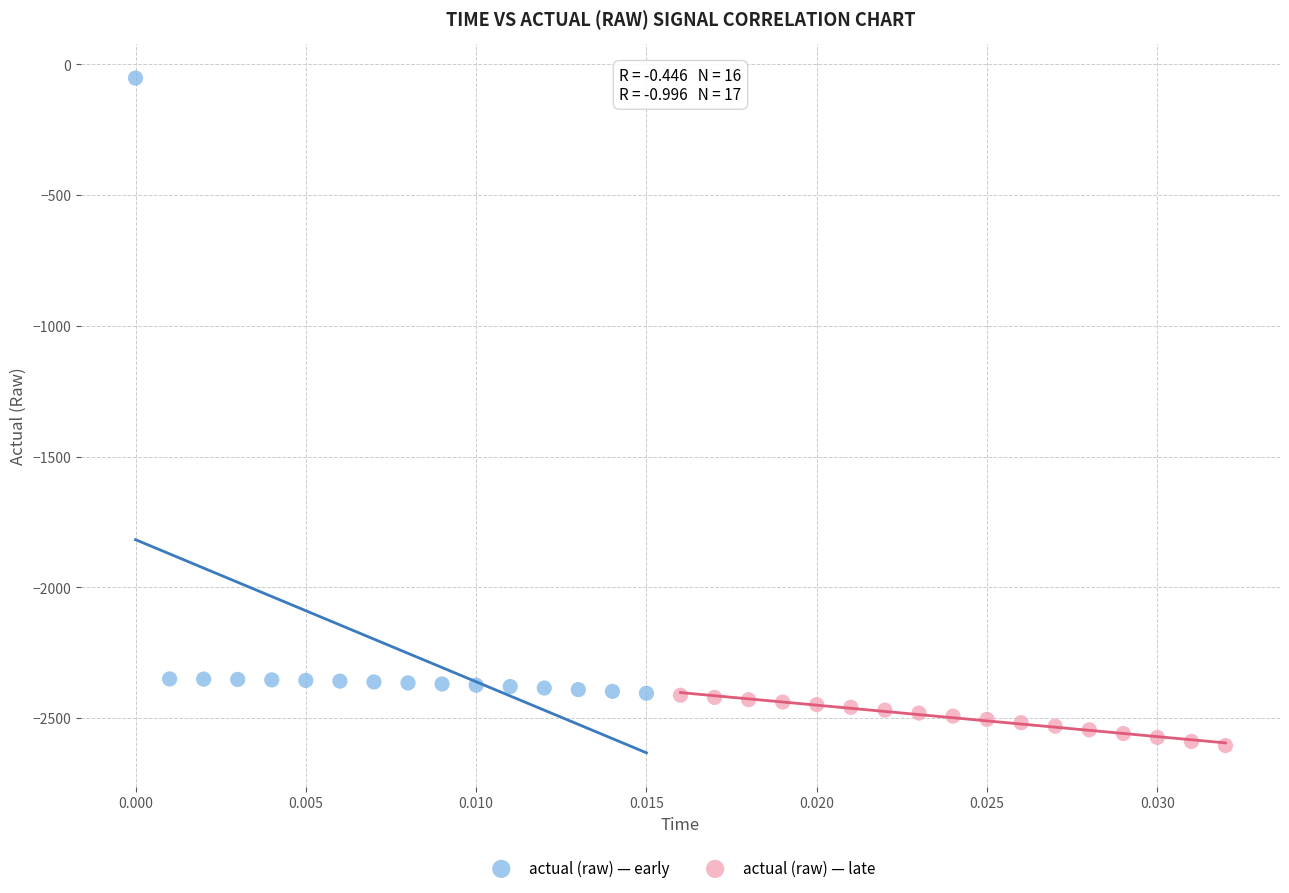

Which series has the largest Y range (max minus min)?

actual (raw) — early